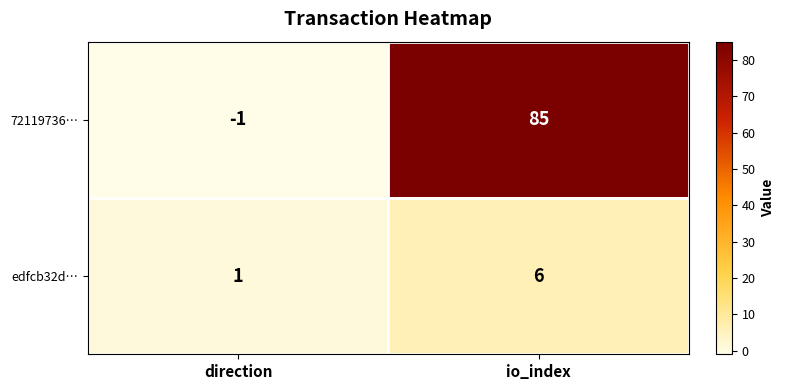

Which series has the widest spread of values?

72119736…